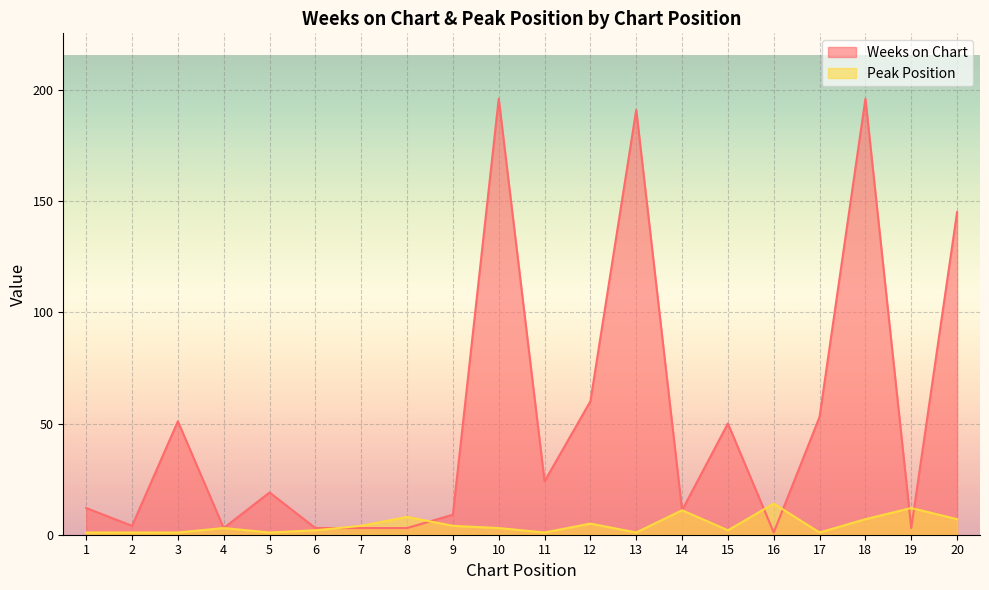

How many data points in Weeks on Chart are above 19?

9